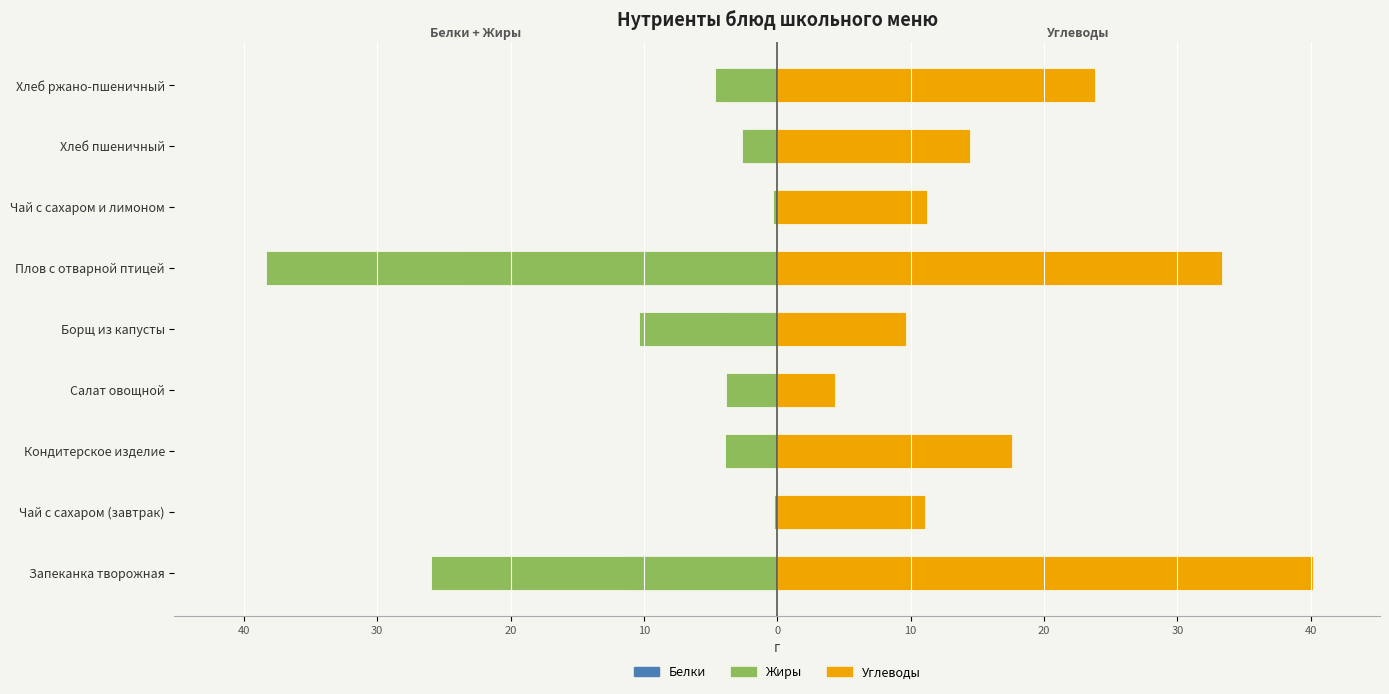

What is the lowest value of the Углеводы series?

4.3